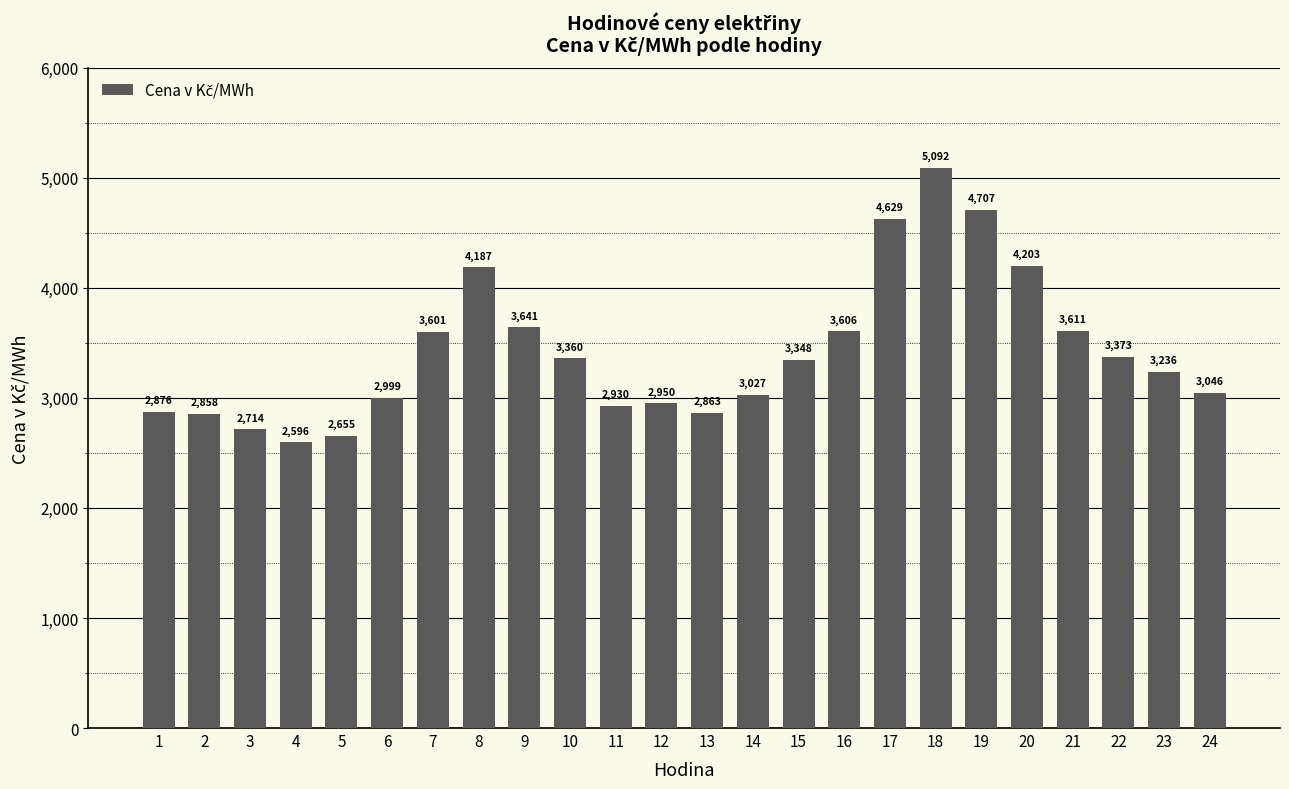

Does the chart contain any negative values?

No